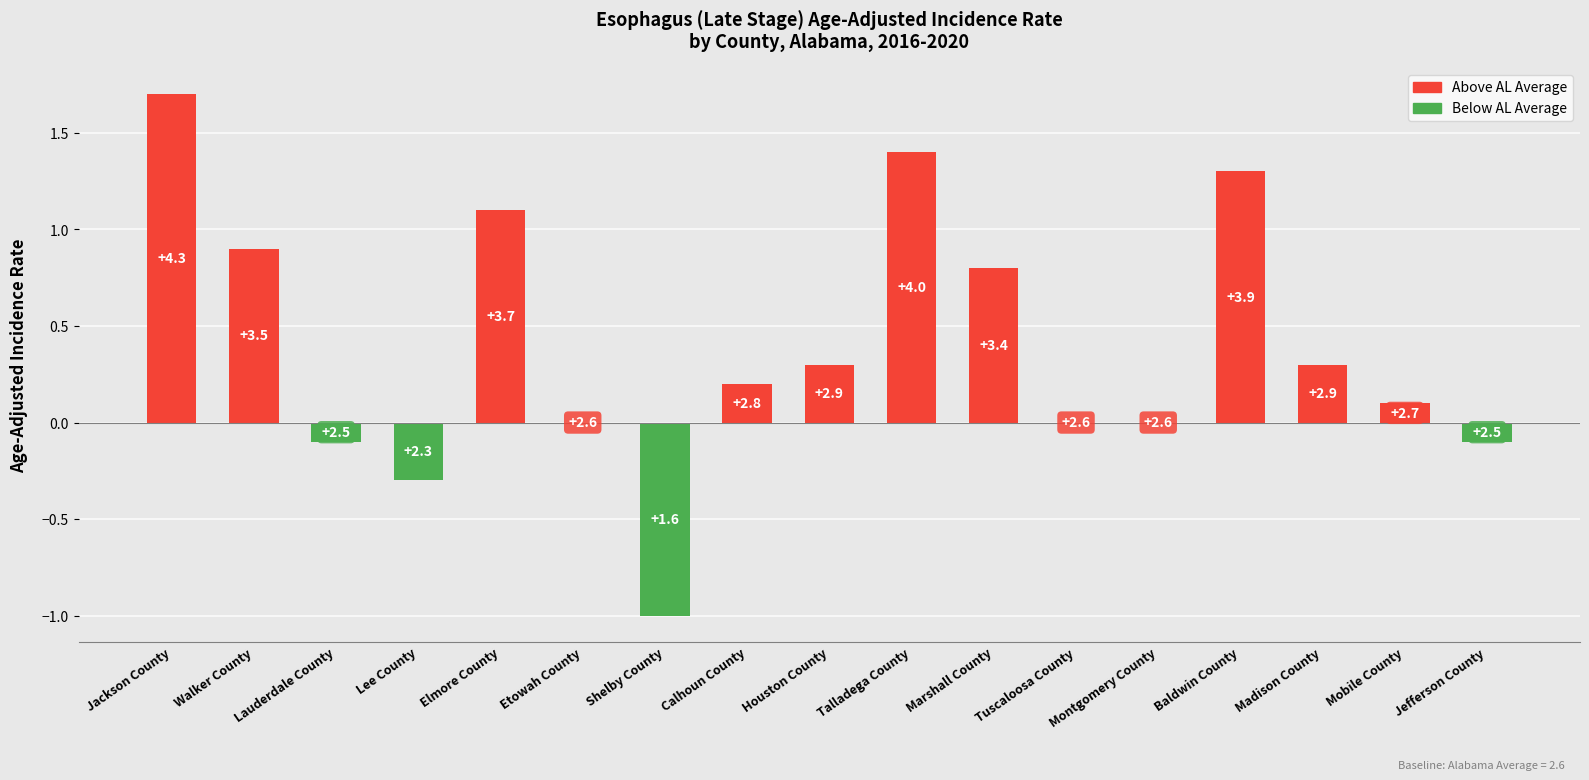

What is the approximate value at Talladega County?

1.4